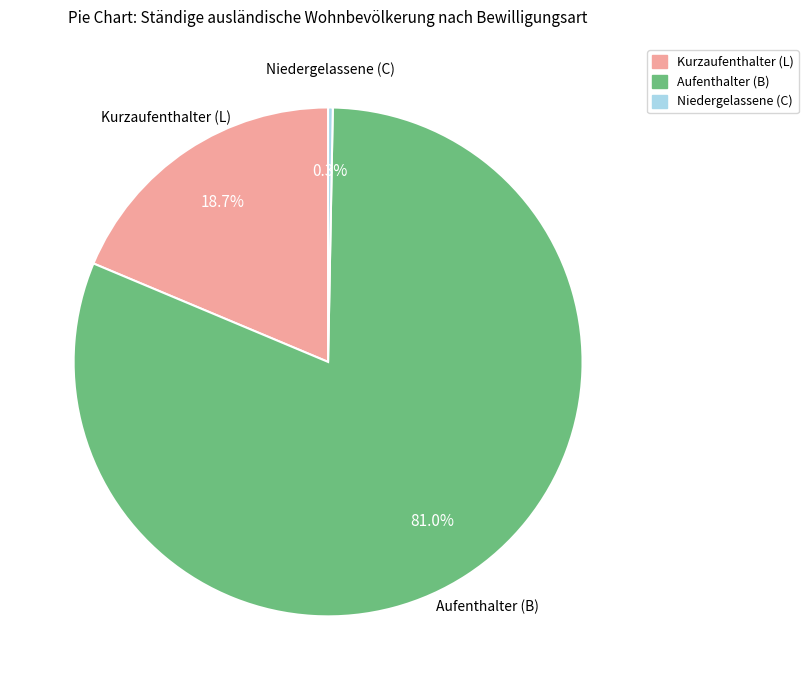

What percentage is the Kurzaufenthalter (L) slice, to the nearest percent?

19%